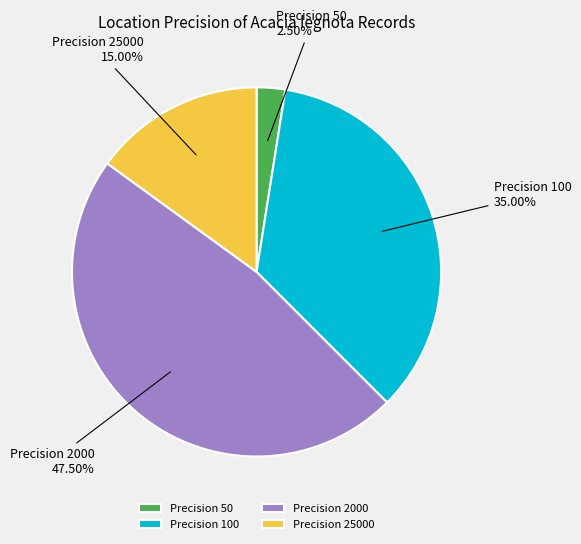

Between Precision 25000 and Precision 2000, which is larger?

Precision 2000